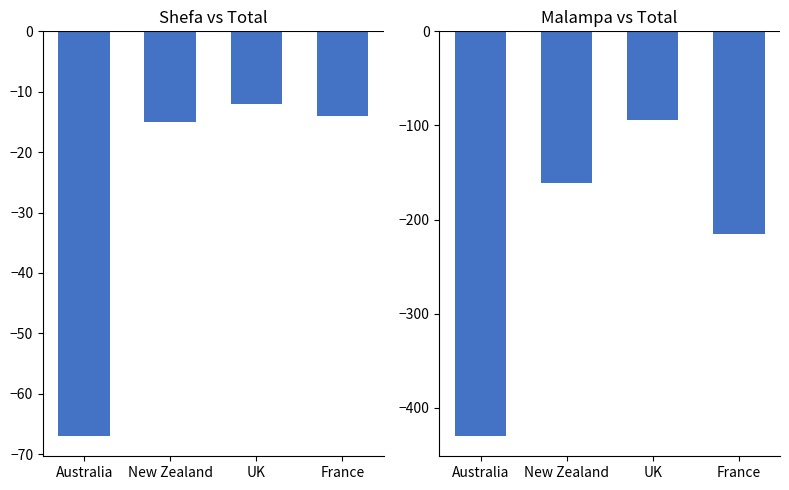

List the series in order of their overall mean, highest first.

Shefa - Total, Malampa - Total